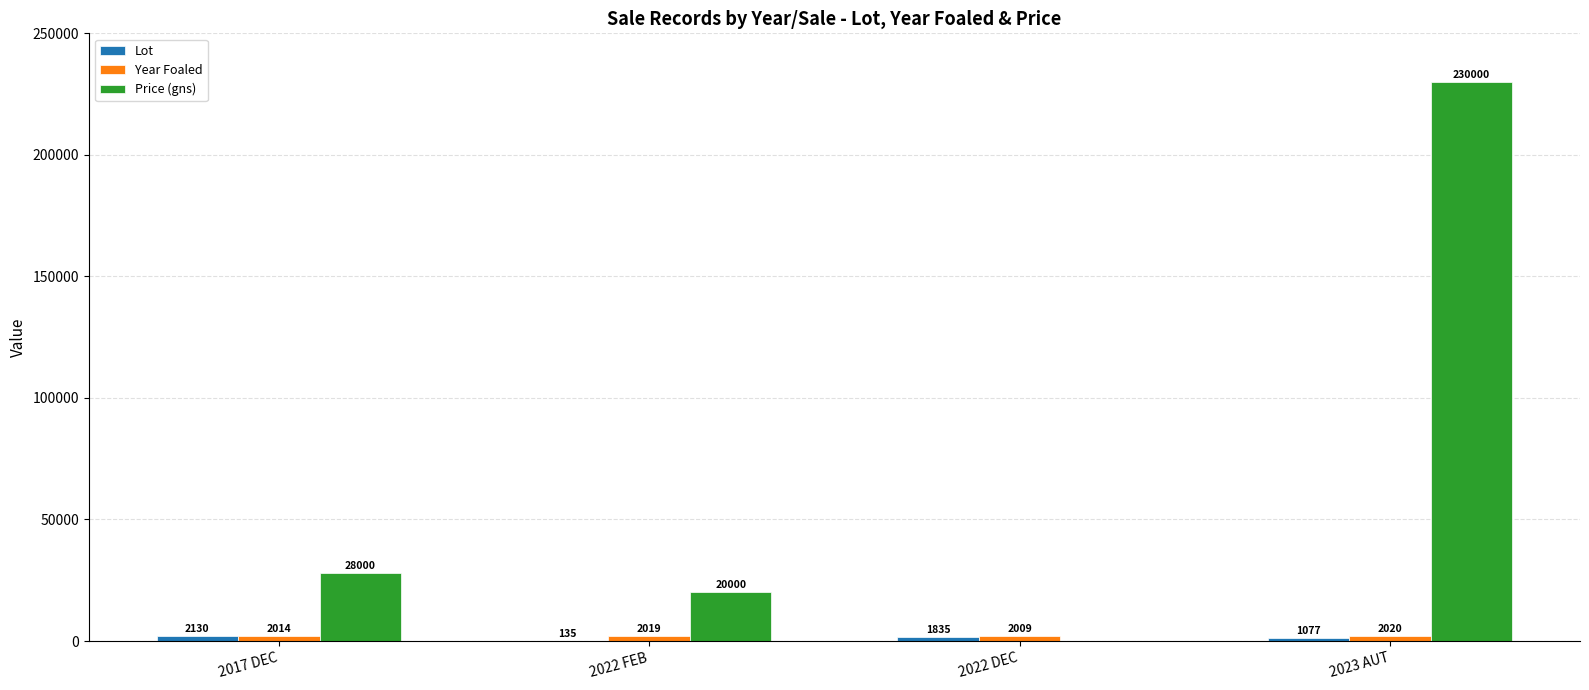

Which category has the highest value in the Price (gns) series?

2023 AUT